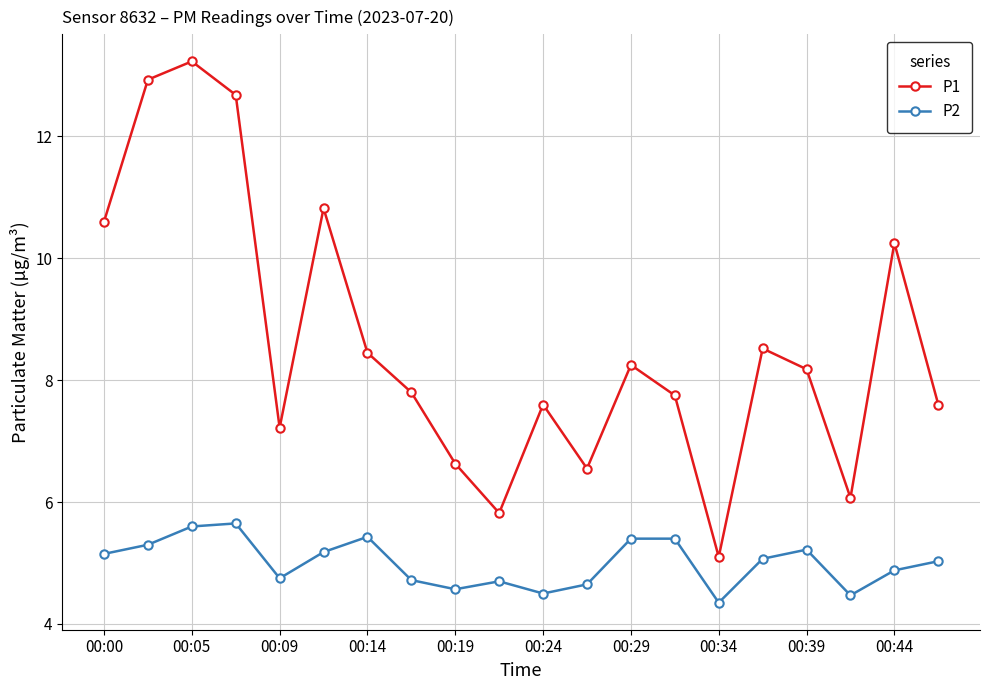

Rank the series by their maximum value, from highest to lowest.

P1, P2